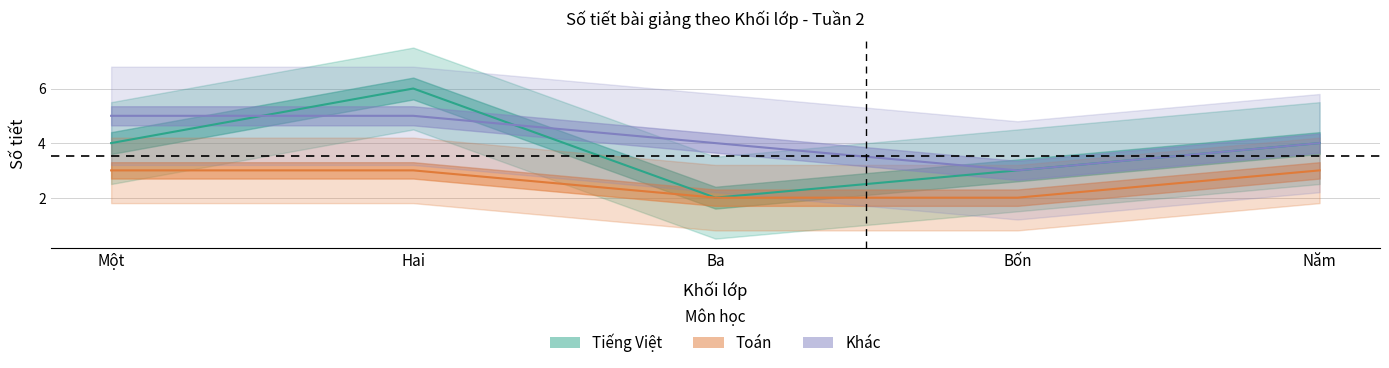

What position from the right is Hai?

4